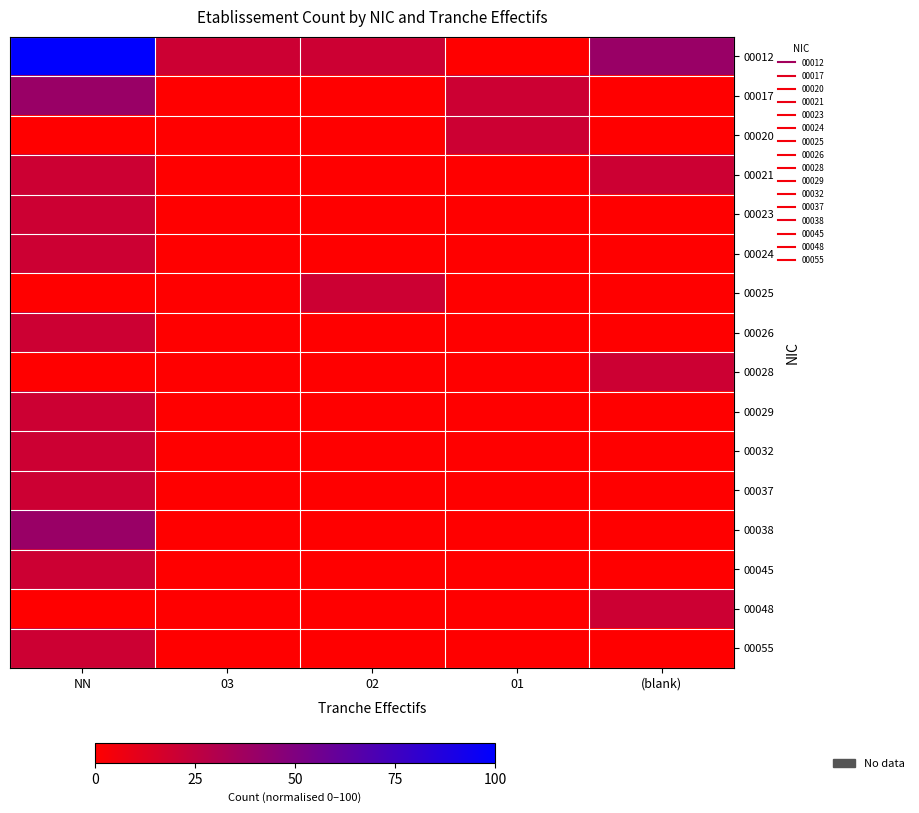

List the series in order of their peak value, highest first.

00012, 00017, 00038, 00020, 00021, 00023, 00024, 00025, 00026, 00028, 00029, 00032, 00037, 00045, 00048, 00055